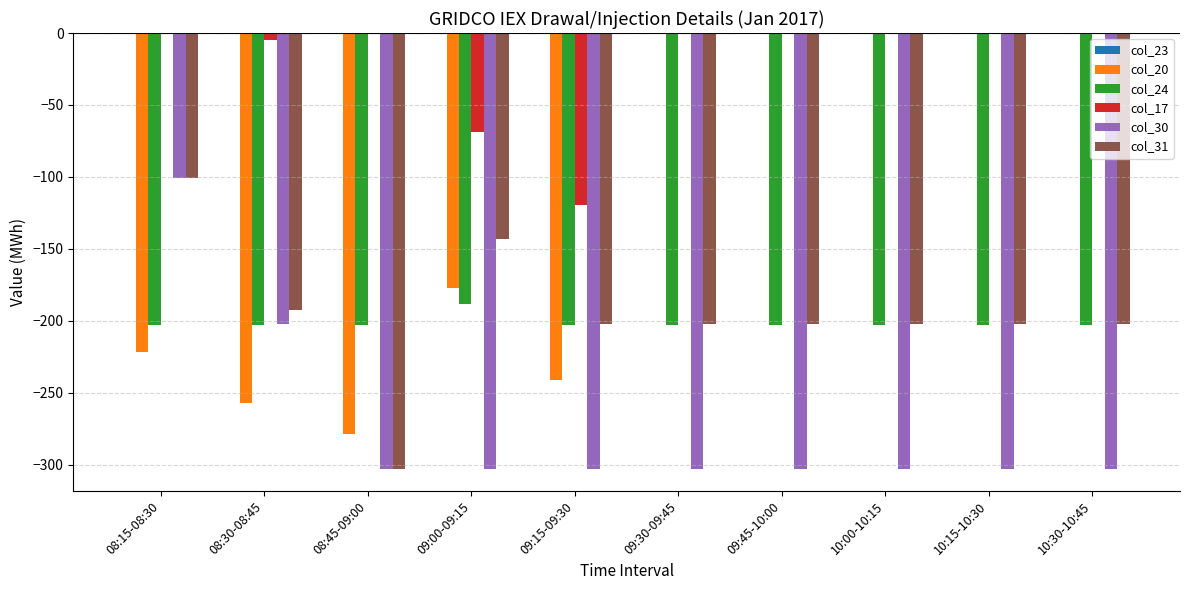

Which series changed the most between 08:45-09:00 and 09:30-09:45?

col_20